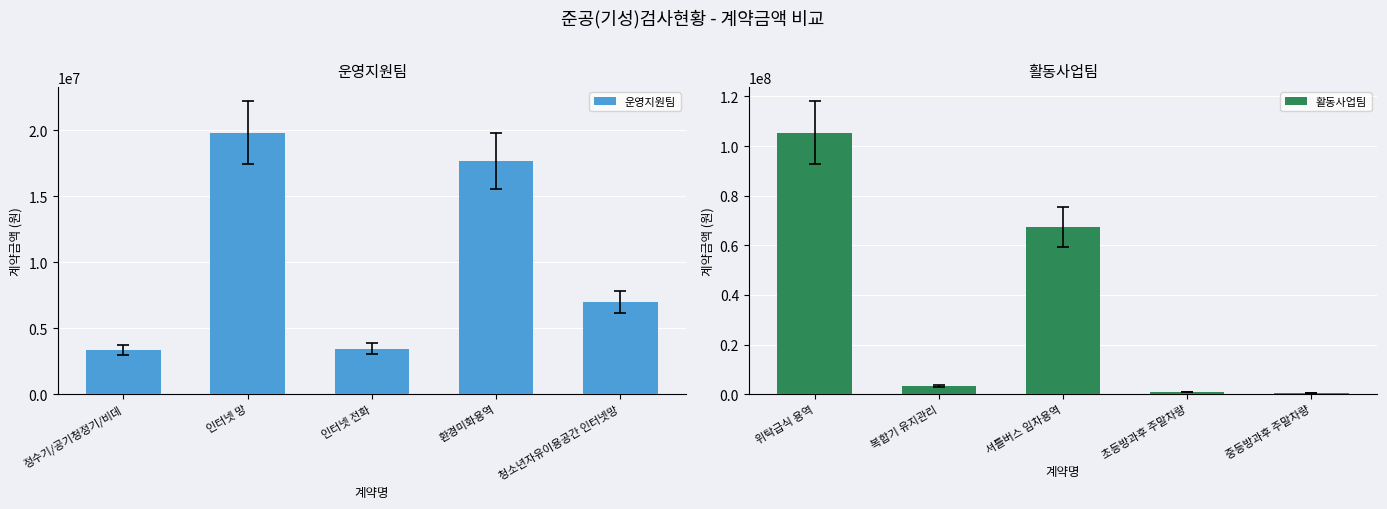

What are all the series names shown in the legend?

운영지원팀, 활동사업팀